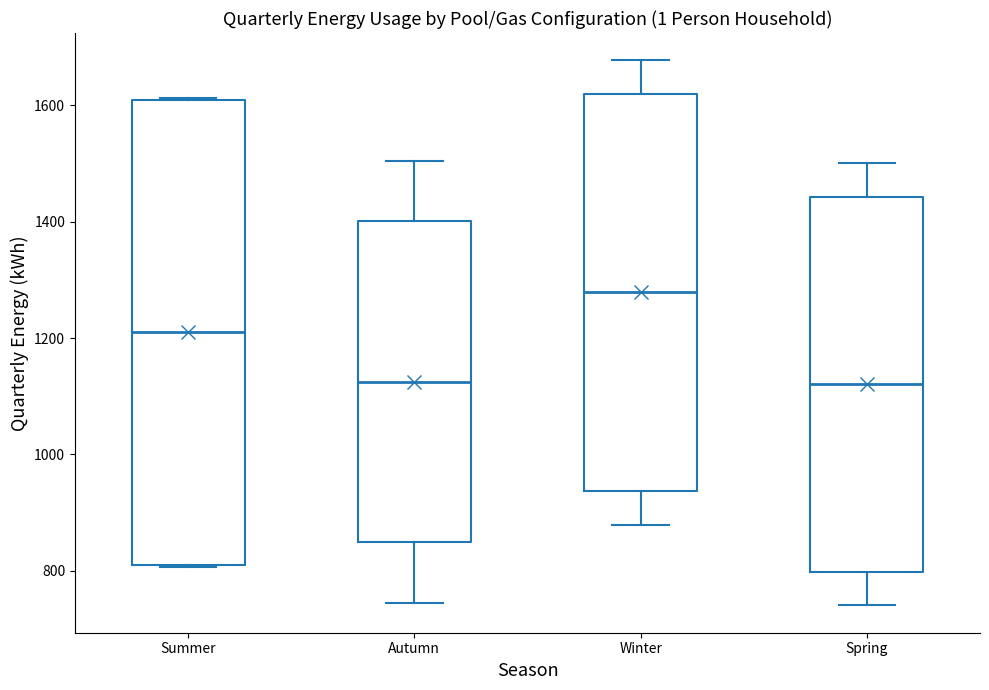

Reading left to right, transcribe this box plot: for each box, give where its median line is, the range the box spans, and where its two whiskers end, as read against the y-axis. The values are not printed on the chart, so give them approximately, as read against the axis.

Summer: median 1200, box 820 to 1600, whiskers 800 to 1620
Autumn: median 1120, box 840 to 1400, whiskers 740 to 1500
Winter: median 1280, box 940 to 1620, whiskers 880 to 1680
Spring: median 1120, box 800 to 1440, whiskers 740 to 1500